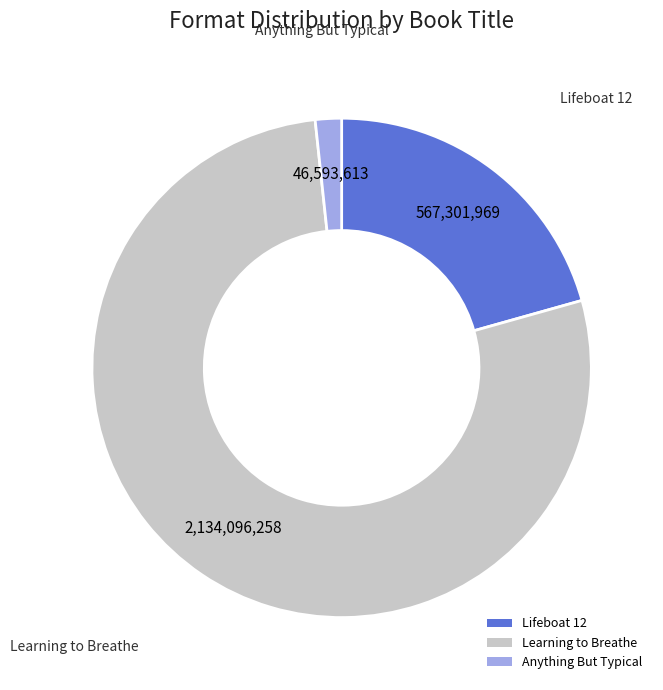

Is it true that Lifeboat 12 is 27% of the pie?

False